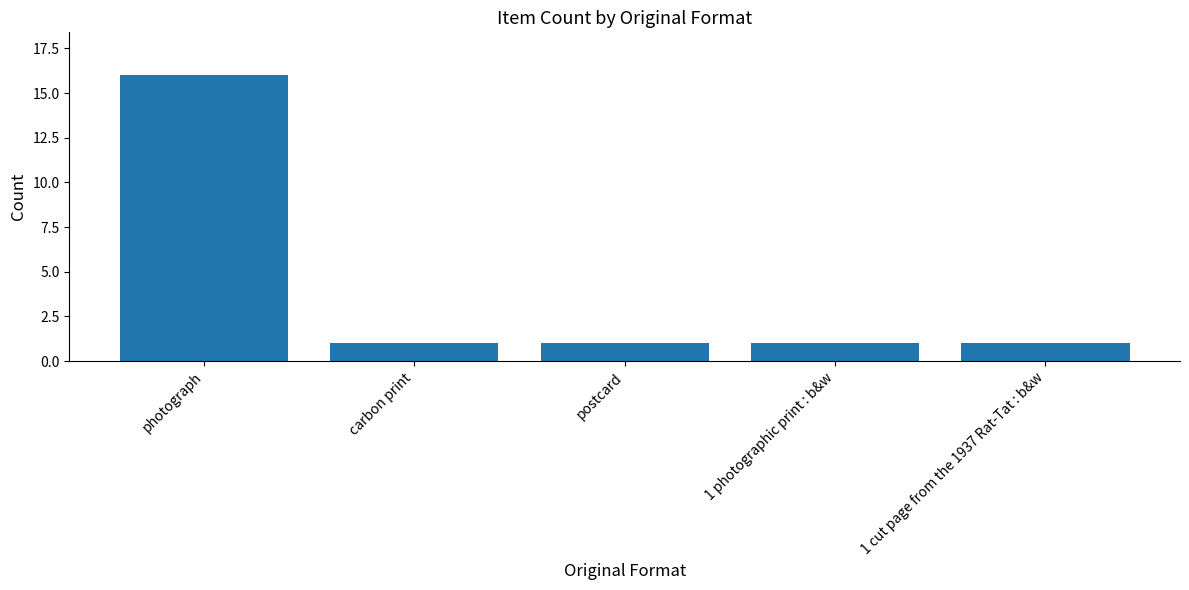

What is the difference between the maximum and minimum values?

15